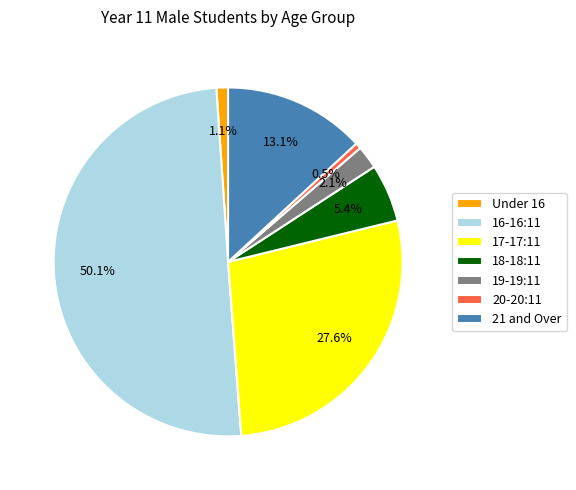

Which category accounts for the majority?

16-16:11